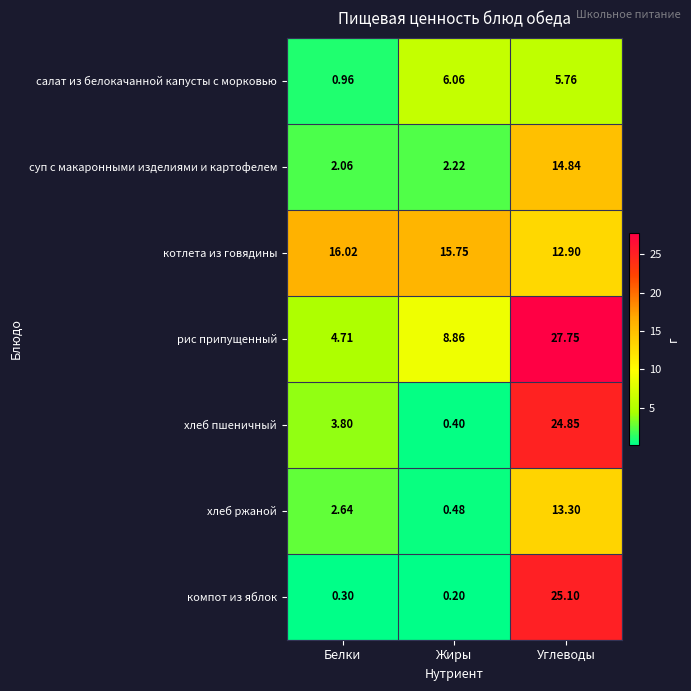

Which series has the widest spread of values?

компот из яблок